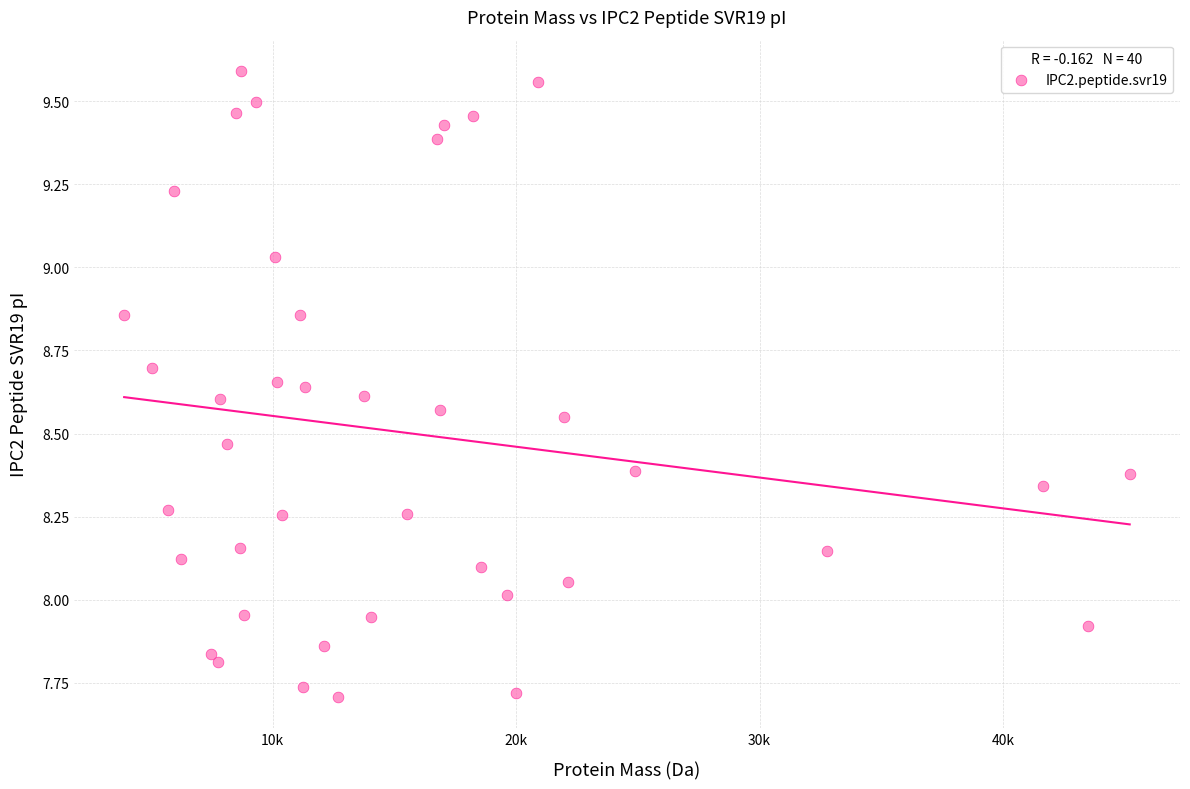

What is the range of X values (max minus min)?

41293.5